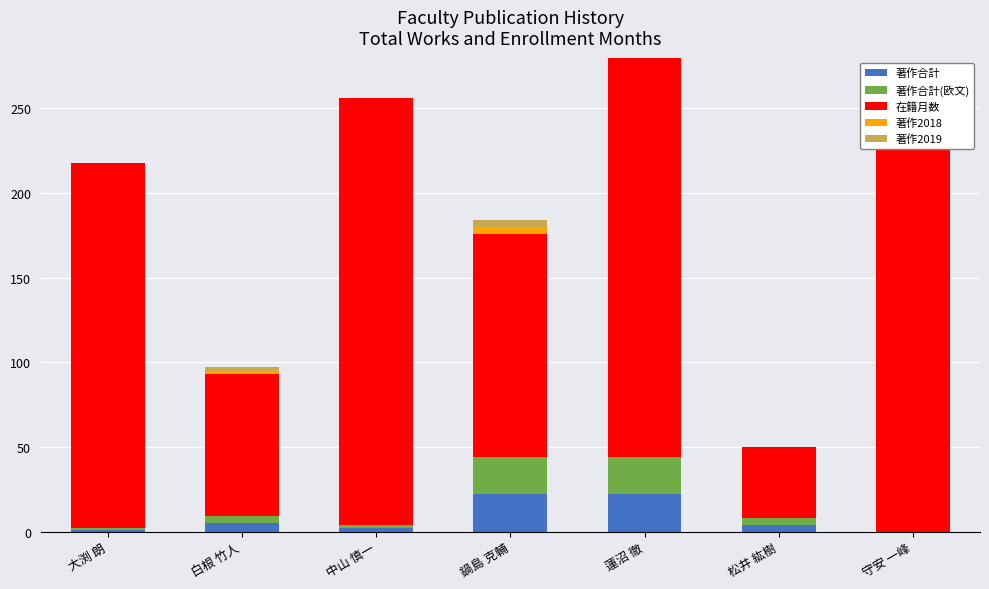

How many groups of bars are there?

7